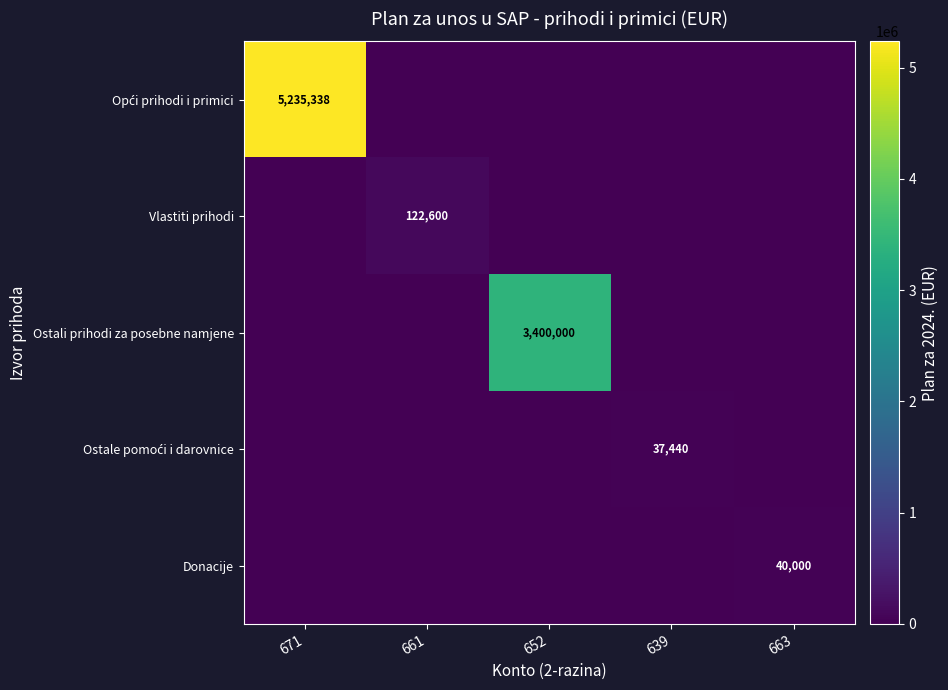

What is the spread (max minus min) of values at 639?

37440